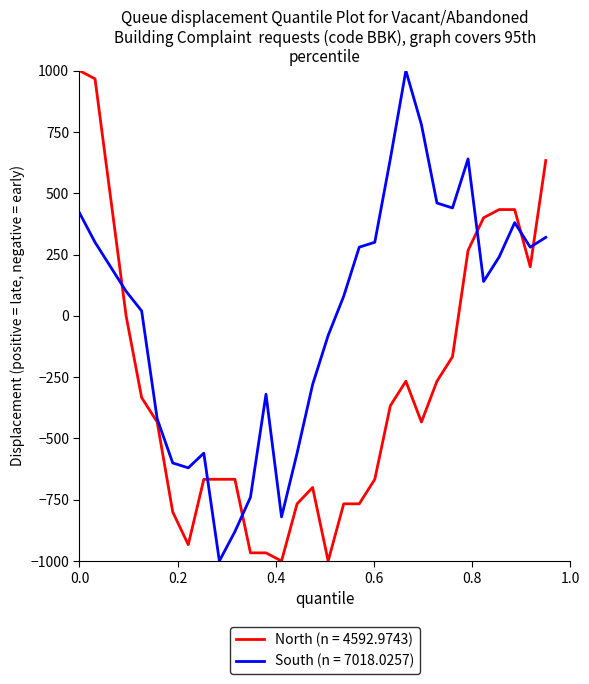

Which series has the largest total across all categories?

South (n = 7018.0257)